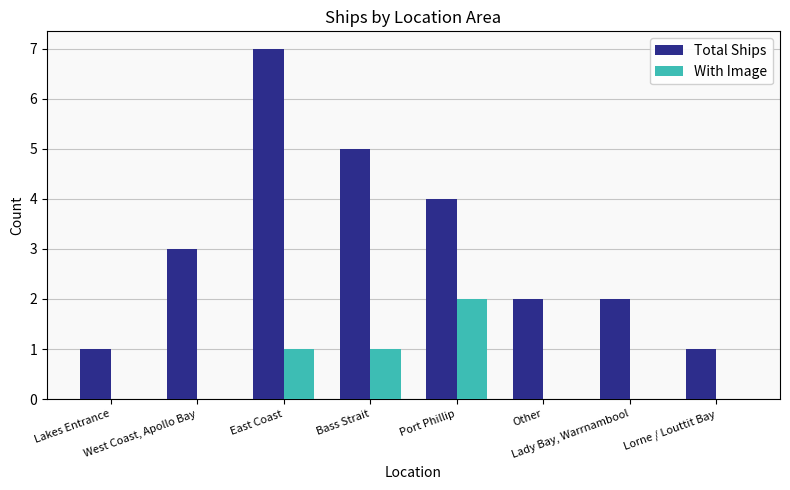

Where is Total Ships nearest to the value 4?

Port Phillip